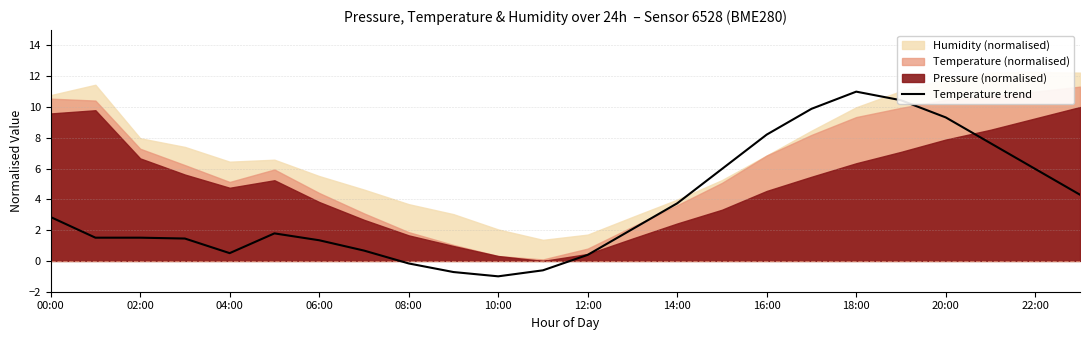

At which label does Temperature trend reach its peak?

18:00